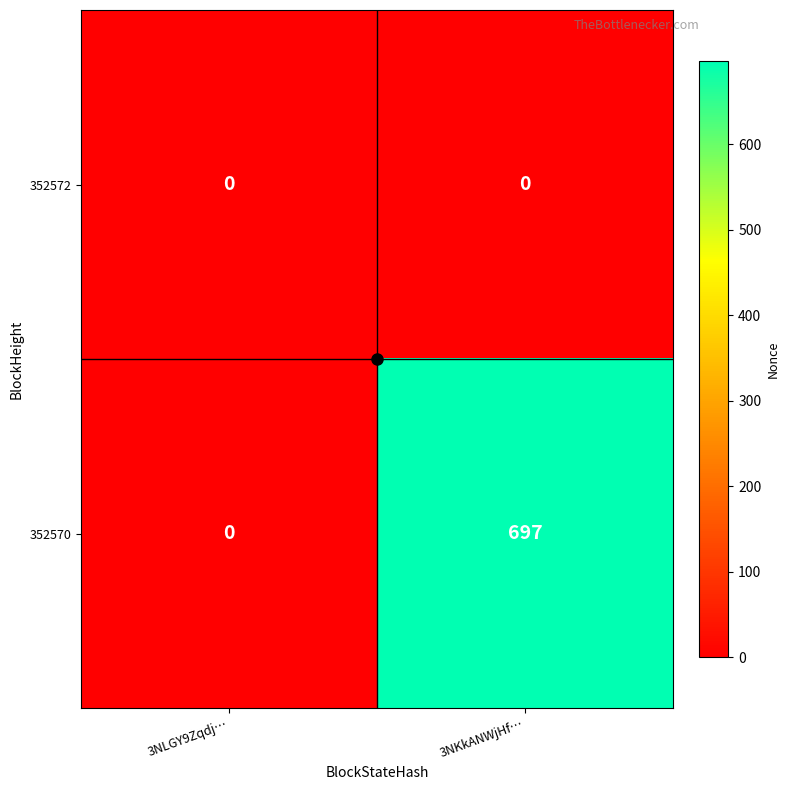

How many categories are shown in the chart?

2